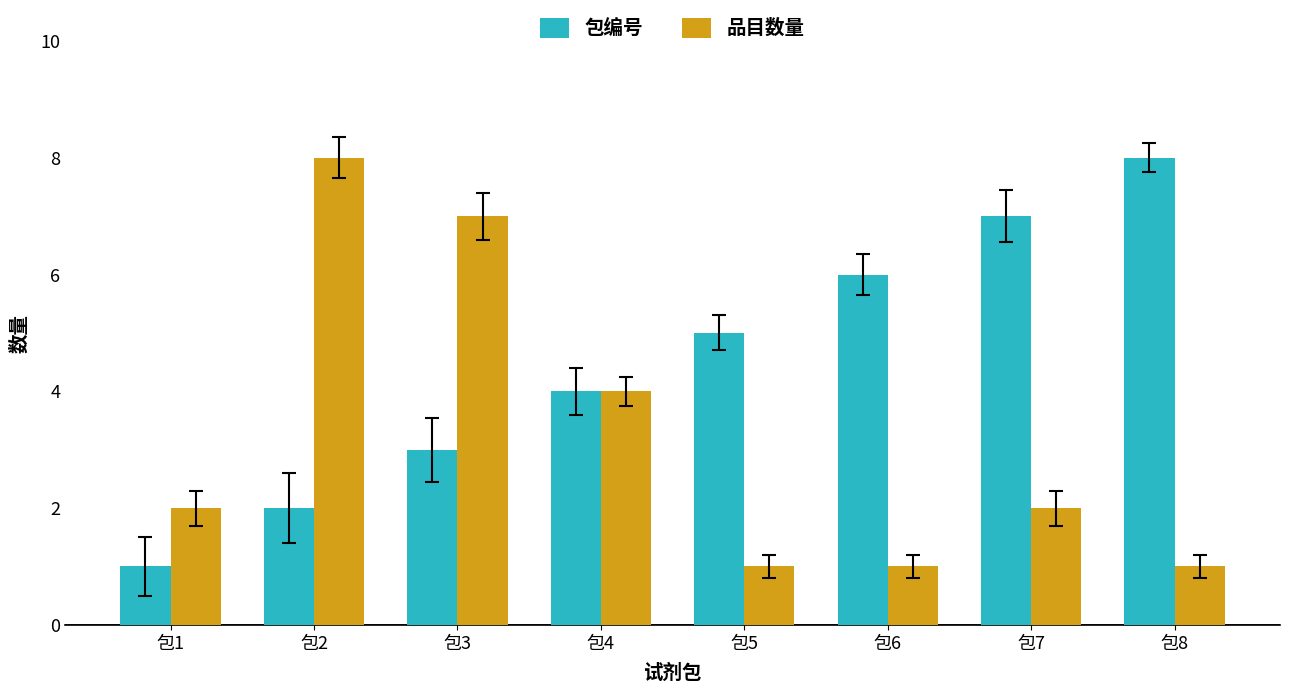

The 品目数量 series shows 1 at 包1. True or false?

False